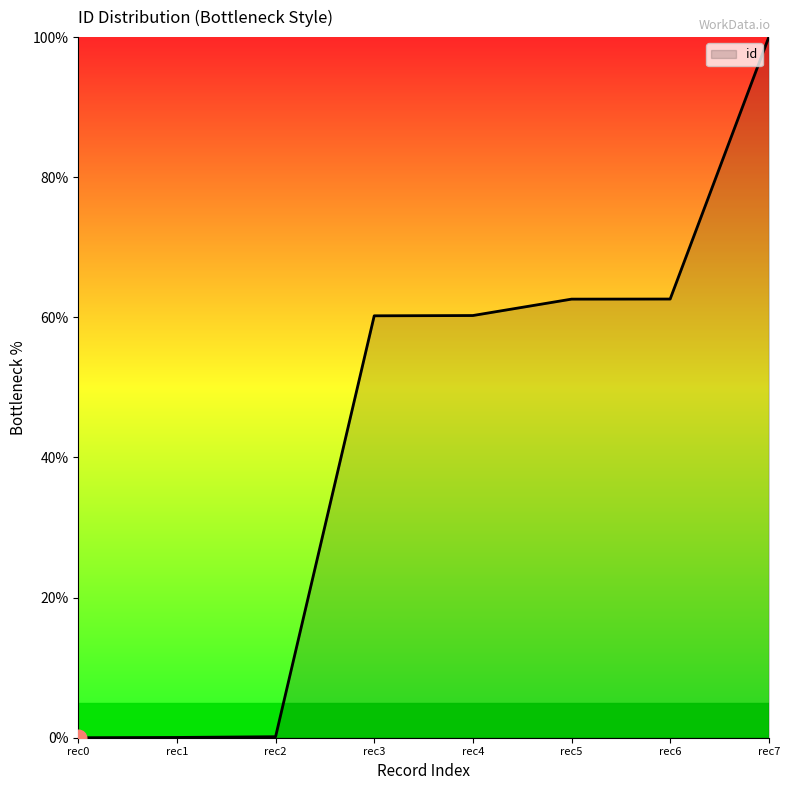

How many distinct data groups are displayed?

1